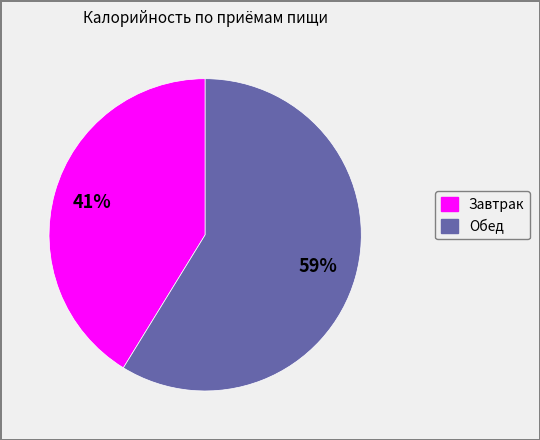

What is the smallest slice in the pie chart?

Завтрак